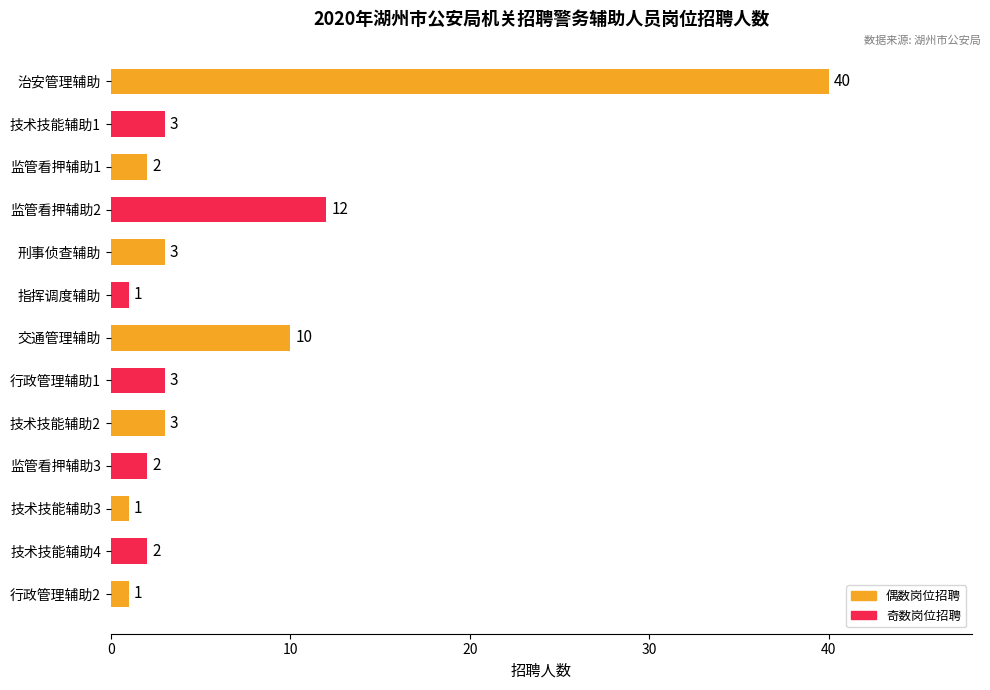

What is the greatest value displayed?

40